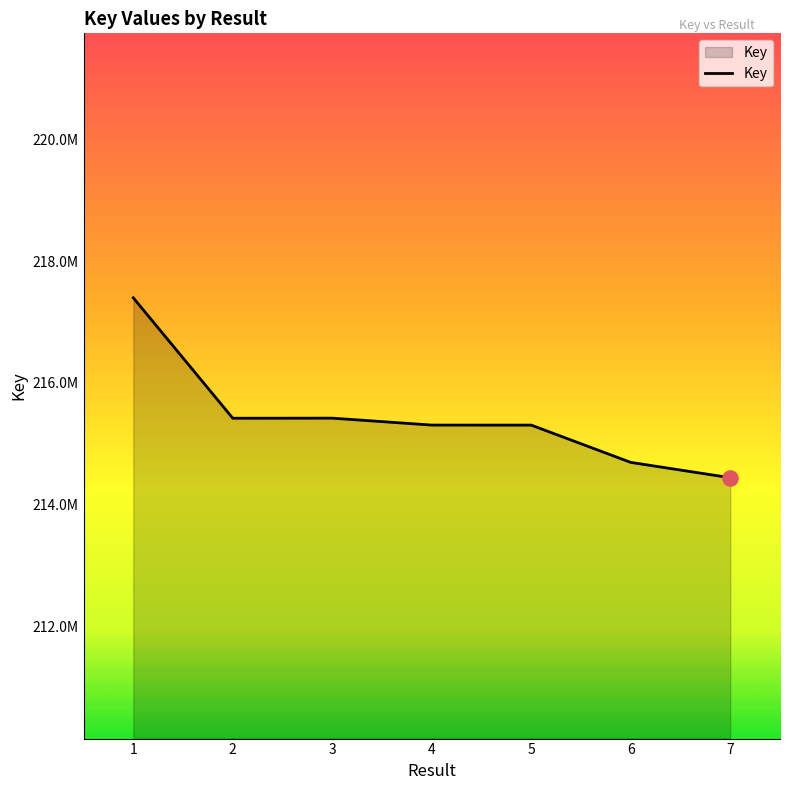

What is the change in value from 3 to 4?

-113915